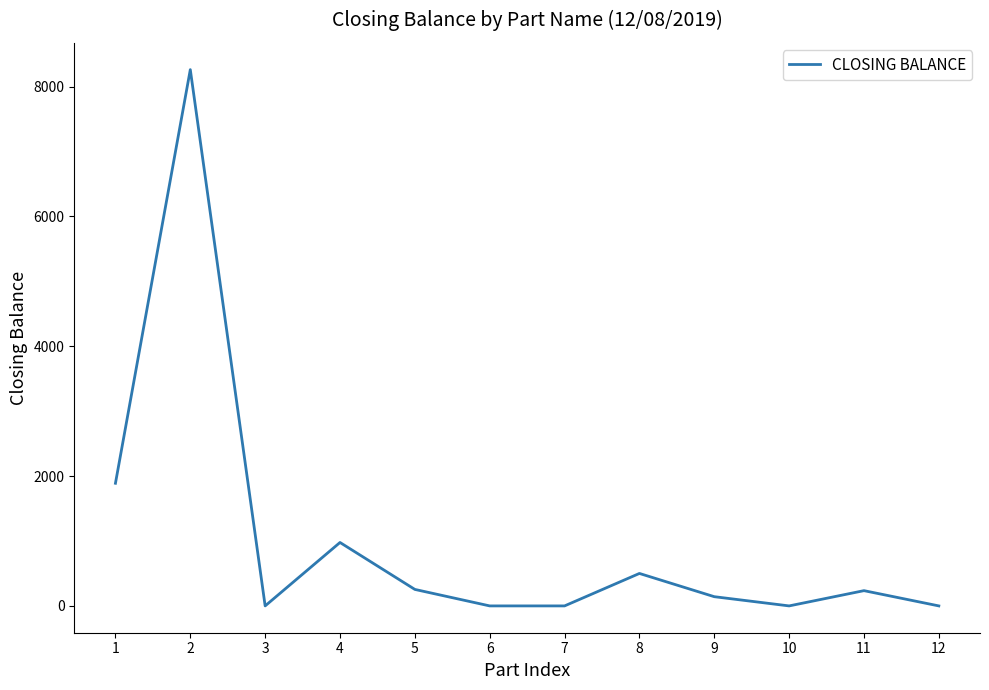

What is the greatest value displayed?

8260